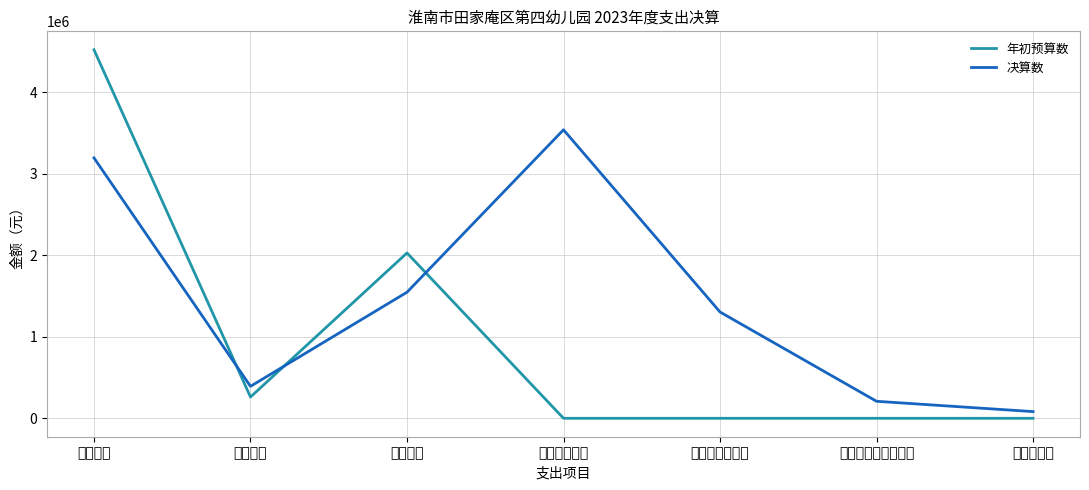

True or false: 决算数 has a value of 447415.2 at 项目支出.

False